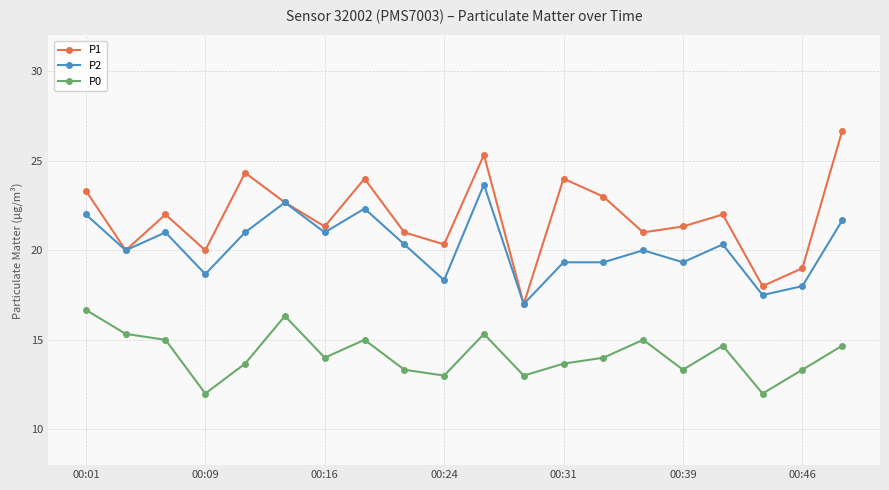

Which series has the largest total across all categories?

P1